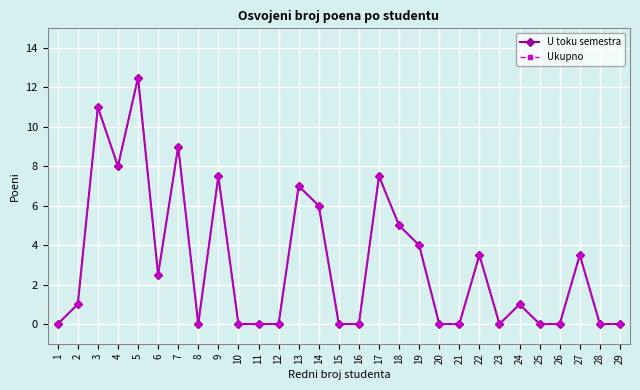

Reading right to left, what are all the values shown in this chart?

U toku semestra: 0.0	0.0	3.5	0.0	0.0	1.0	0.0	3.5	0.0	0.0	4.0	5.0	7.5	0.0	0.0	6.0	7.0	0.0	0.0	0.0	7.5	0.0	9.0	2.5	12.5	8.0	11.0	1.0	0.0
Ukupno: 0.0	0.0	3.5	0.0	0.0	1.0	0.0	3.5	0.0	0.0	4.0	5.0	7.5	0.0	0.0	6.0	7.0	0.0	0.0	0.0	7.5	0.0	9.0	2.5	12.5	8.0	11.0	1.0	0.0